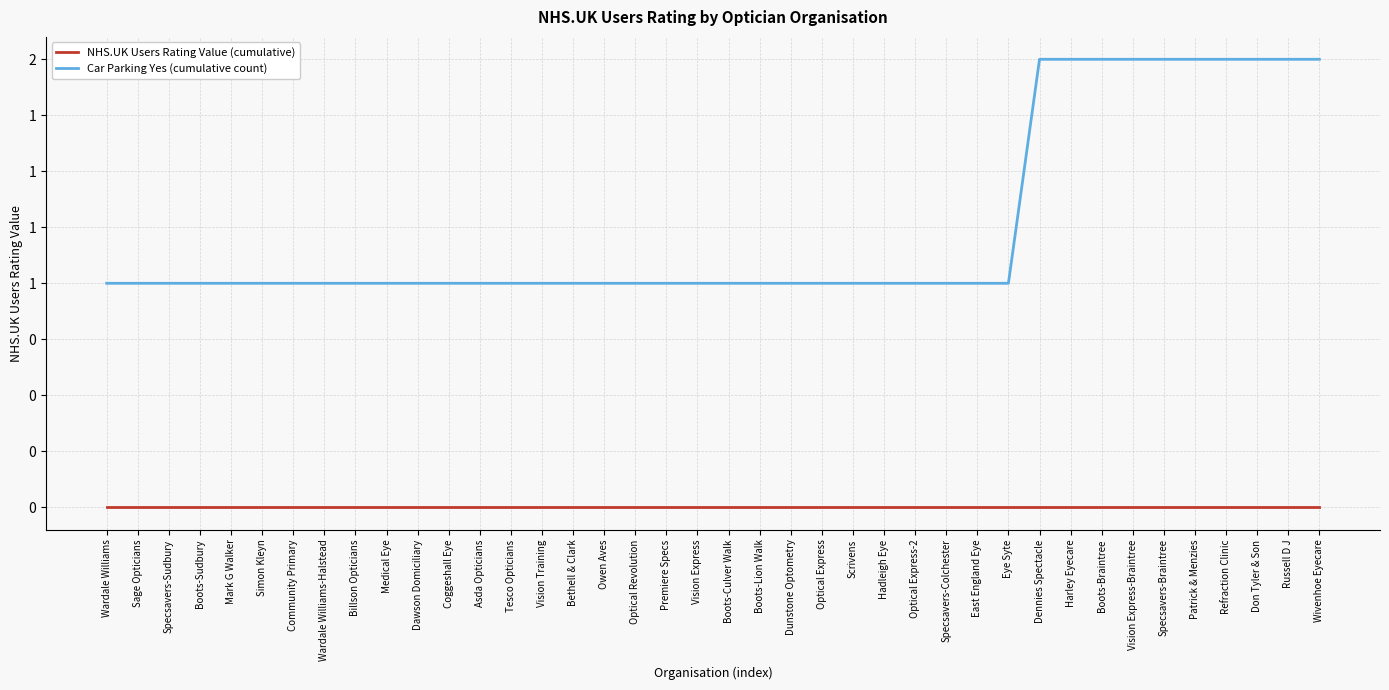

What is the label of the 37th point from the left?

Refraction Clinic